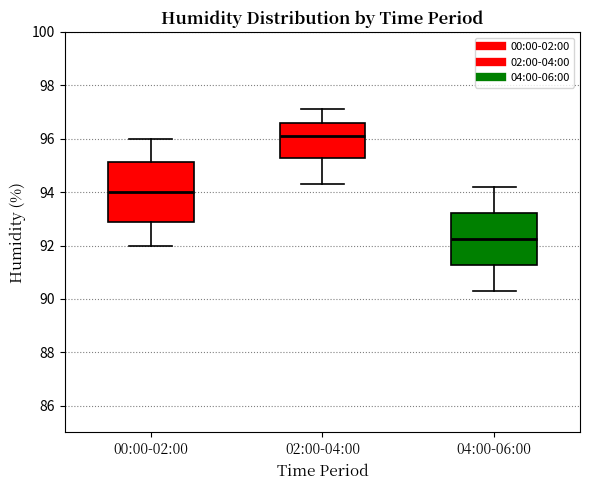

Reading left to right, transcribe this box plot: for each box, give where its median line is, the range the box spans, and where its two whiskers end, as read against the y-axis. The values are not printed on the chart, so give them approximately, as read against the axis.

00:00-02:00: median 94.0, box 92.8 to 95.2, whiskers 92.0 to 96.0
02:00-04:00: median 96.2, box 95.2 to 96.6, whiskers 94.4 to 97.2
04:00-06:00: median 92.2, box 91.2 to 93.2, whiskers 90.4 to 94.2